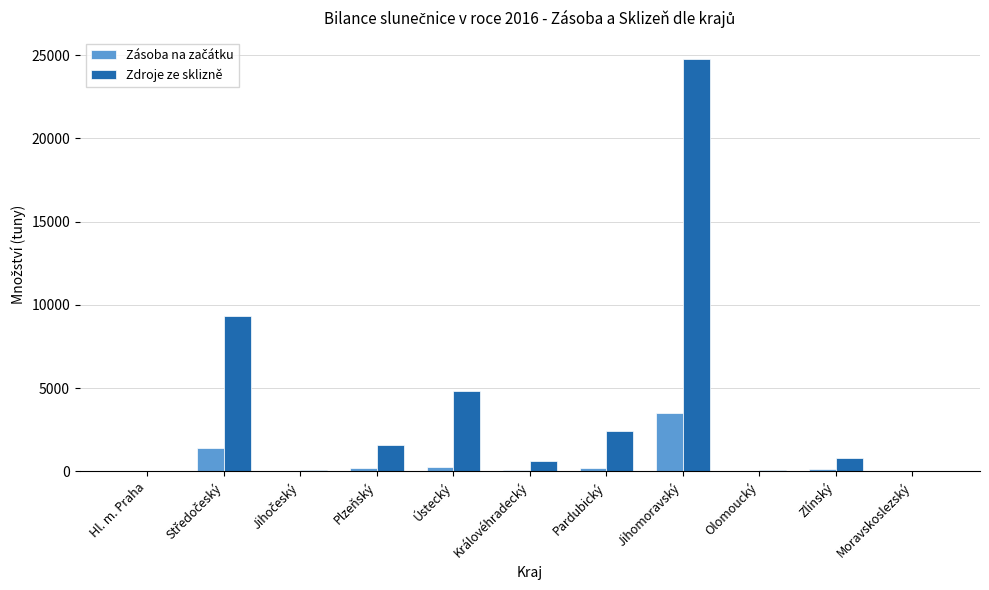

Which series has the largest total across all categories?

Zdroje ze sklizně